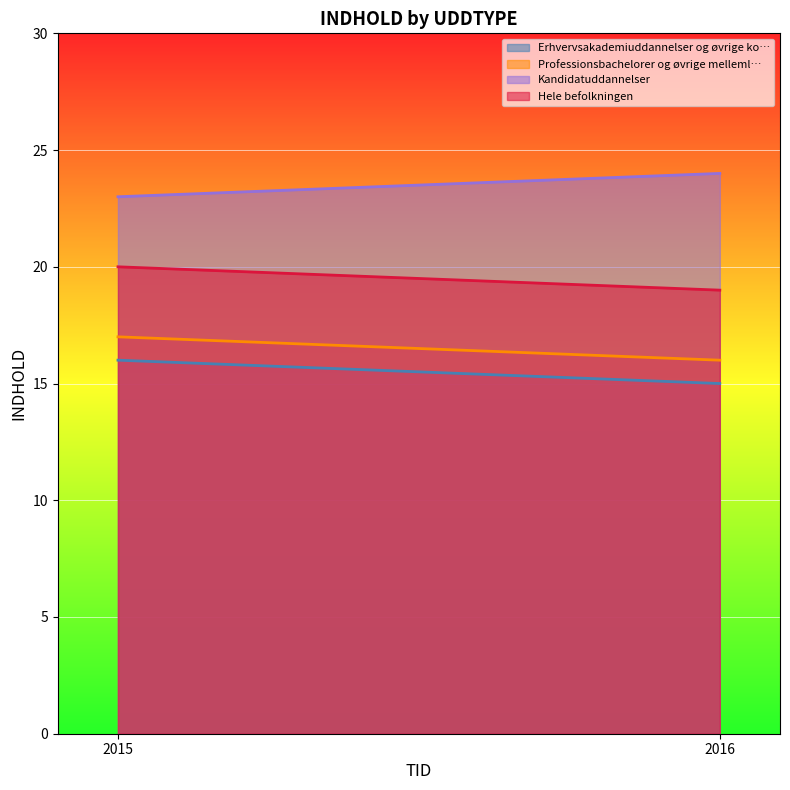

What are all the series names shown in the legend?

Erhvervsakademiuddannelser og øvrige ko…, Professionsbachelorer og øvrige melleml…, Kandidatuddannelser, Hele befolkningen